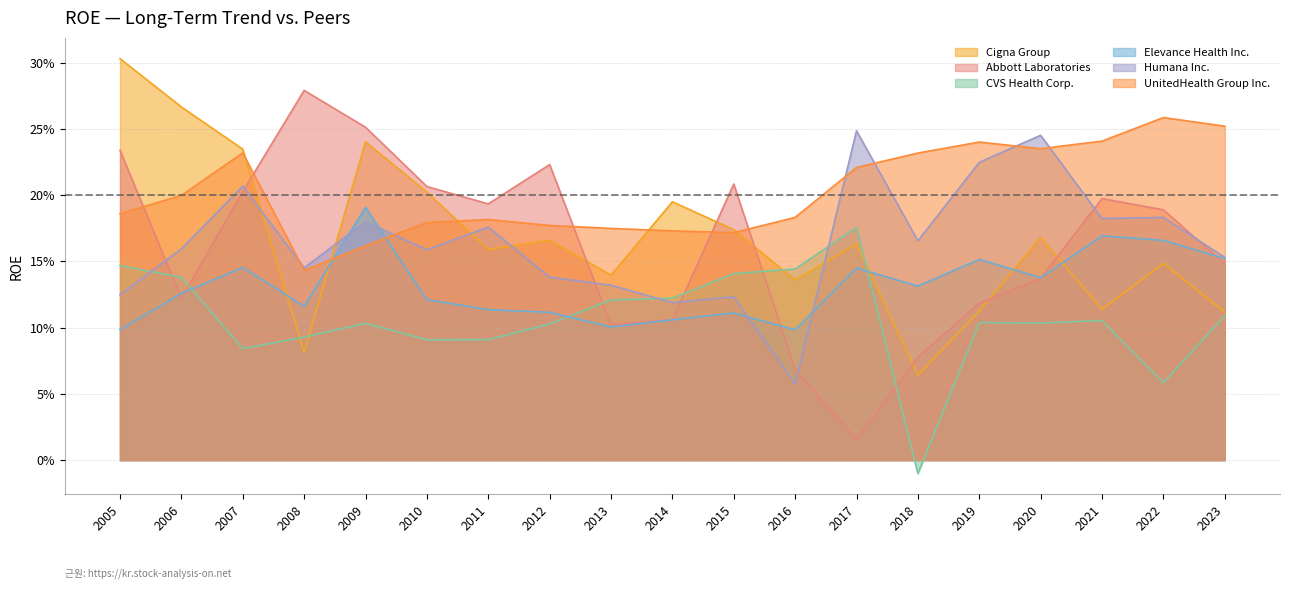

At which label is Humana Inc. closest to 0?

2016